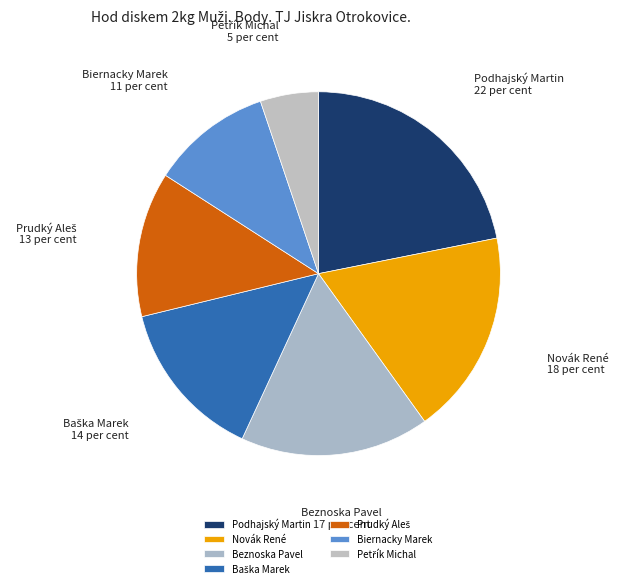

Does Novák René represent more than half of the total?

No